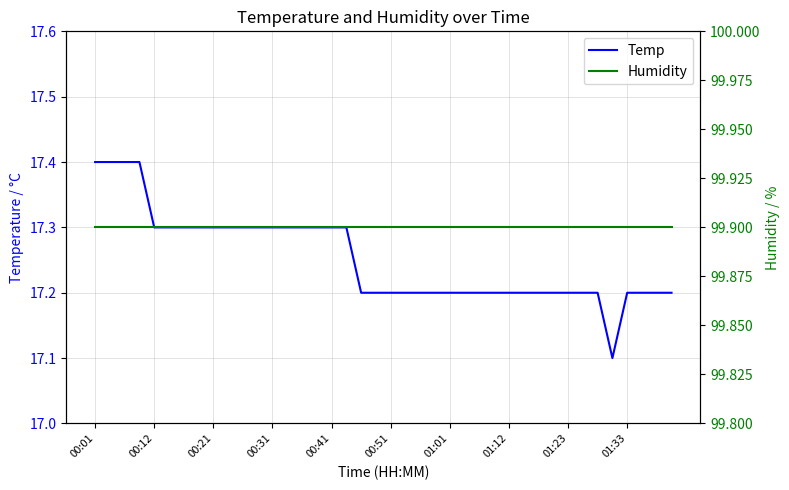

At how many categories does at least one series exceed 53?

40